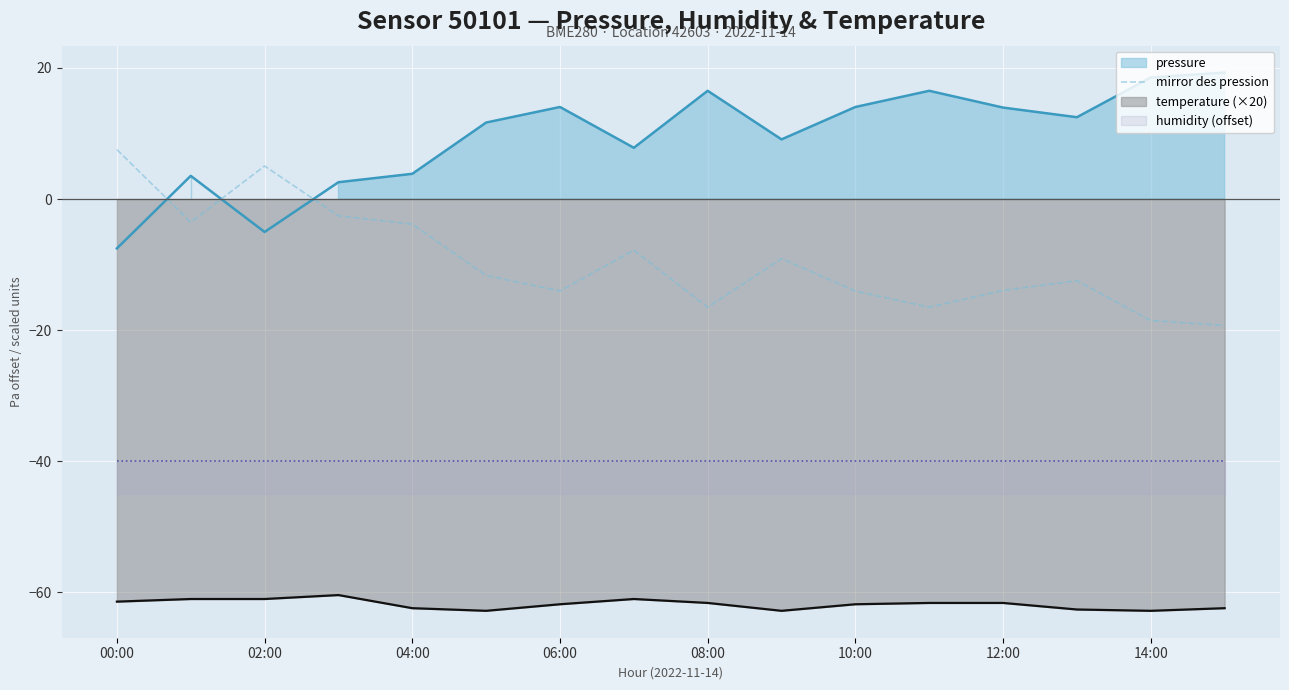

The mirror des pression series shows -20.6 at 10:00. True or false?

False